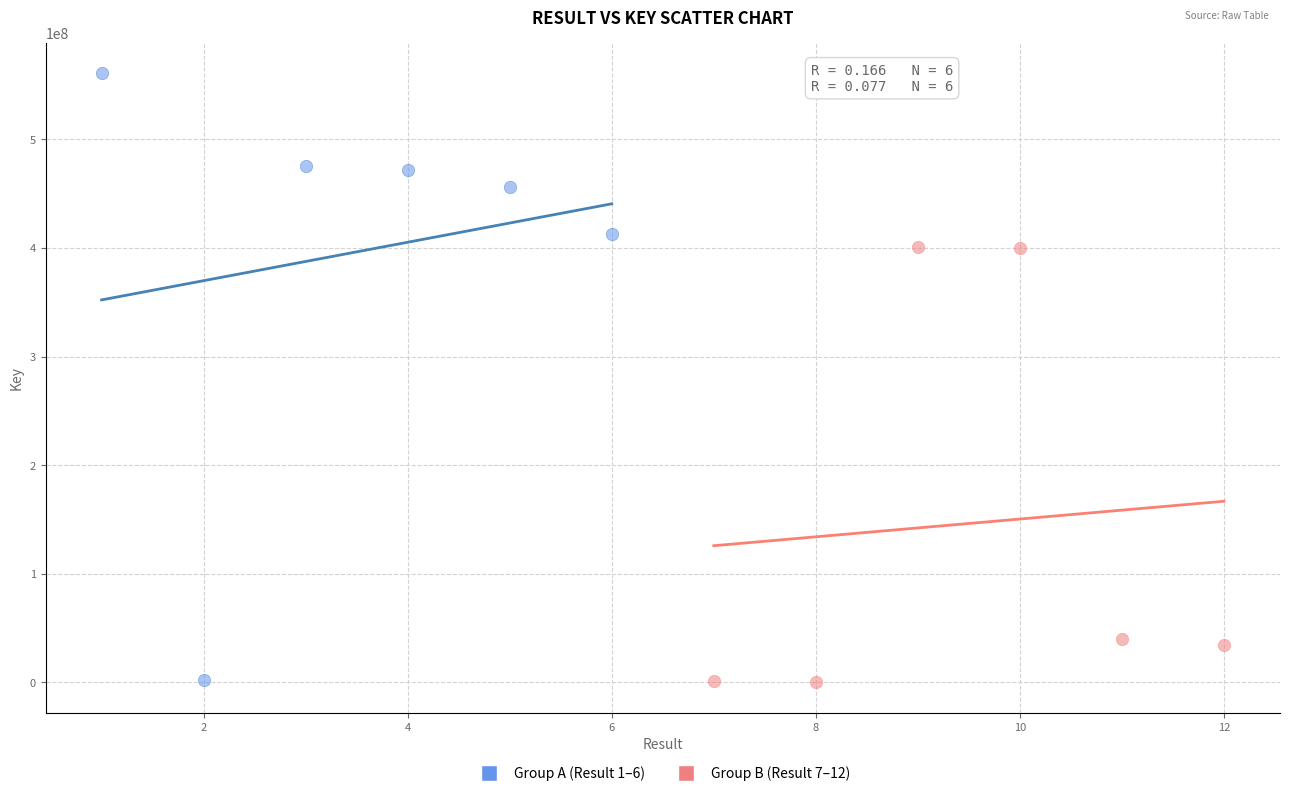

What are all the series names shown in the legend?

Group A (Result 1–6), Group B (Result 7–12)